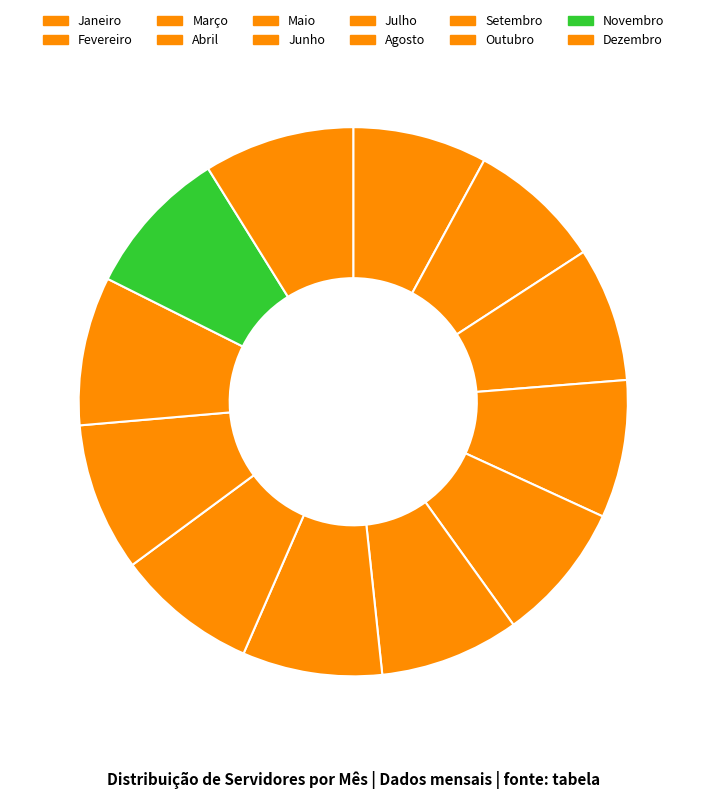

Count the number of slices in the pie.

12